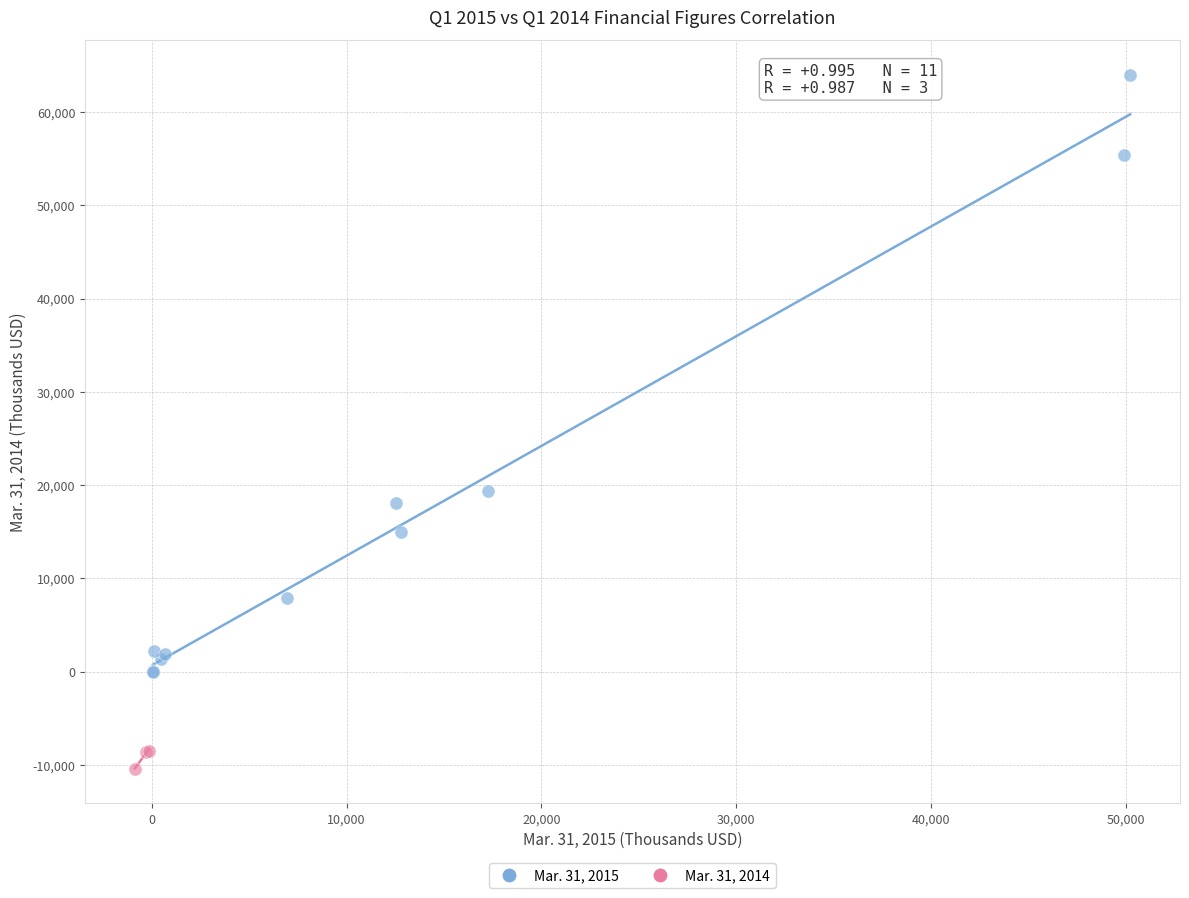

Which series reaches the minimum Y coordinate?

Mar. 31, 2014